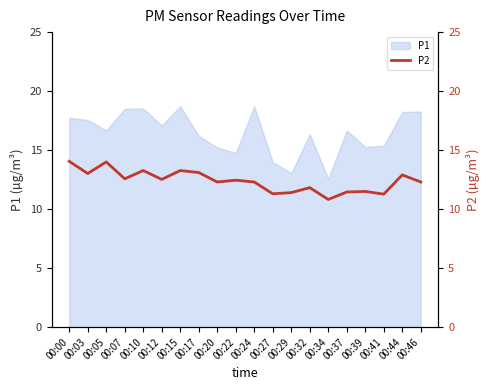

True or false: there are more than 2 points higher than both neighbors.

True